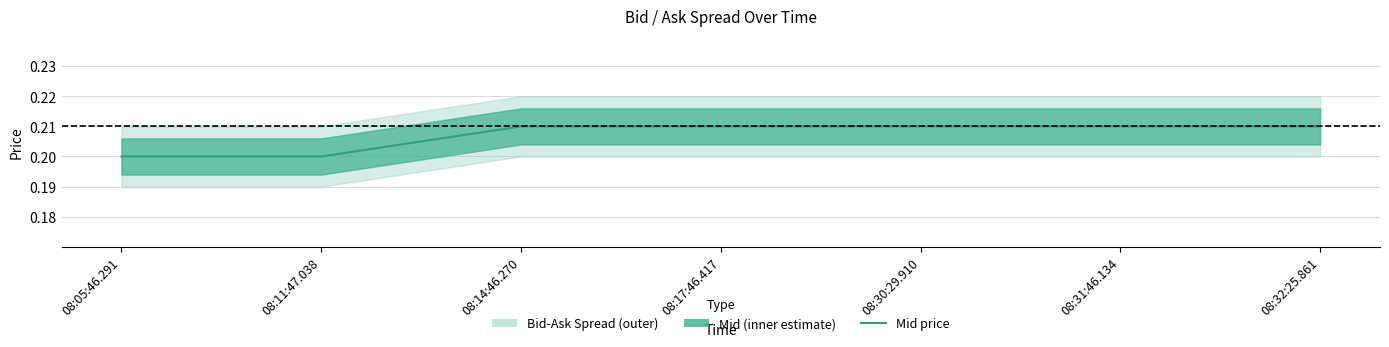

Read the value at 08:31:46.134.

0.2